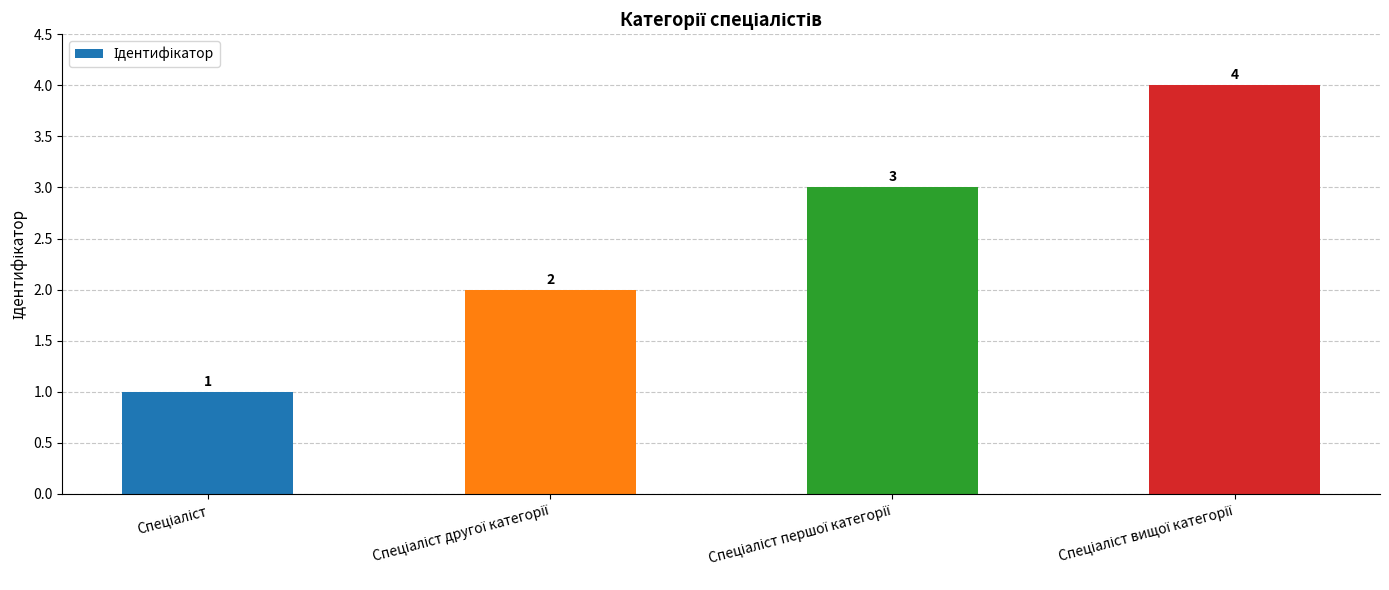

How many values are between 2 and 4?

3